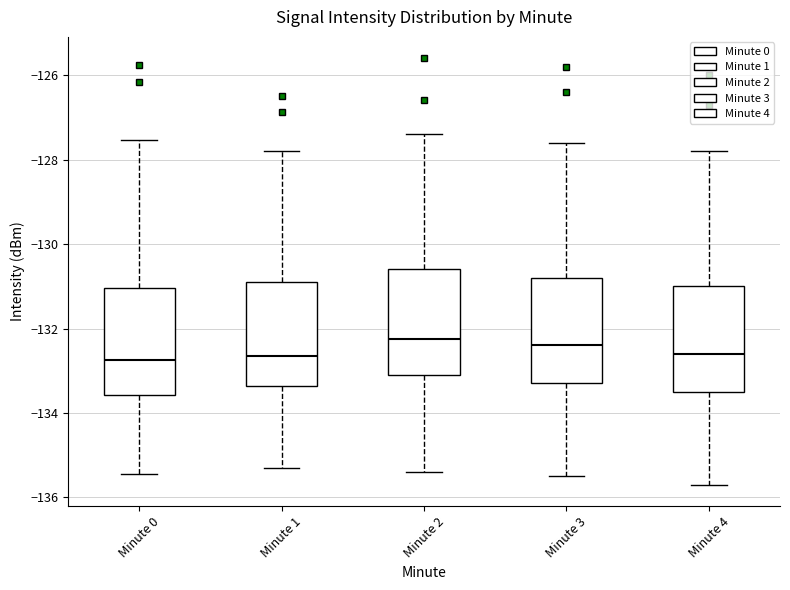

Reading left to right, transcribe this box plot: for each box, give where its median line is, the range the box spans, and where its two whiskers end, as read against the y-axis. The values are not printed on the chart, so give them approximately, as read against the axis.

Minute 0: median -132.8, box -133.6 to -131.0, whiskers -135.4 to -127.6
Minute 1: median -132.6, box -133.4 to -130.8, whiskers -135.2 to -127.8
Minute 2: median -132.2, box -133.0 to -130.6, whiskers -135.4 to -127.4
Minute 3: median -132.4, box -133.2 to -130.8, whiskers -135.4 to -127.6
Minute 4: median -132.6, box -133.4 to -131.0, whiskers -135.6 to -127.8